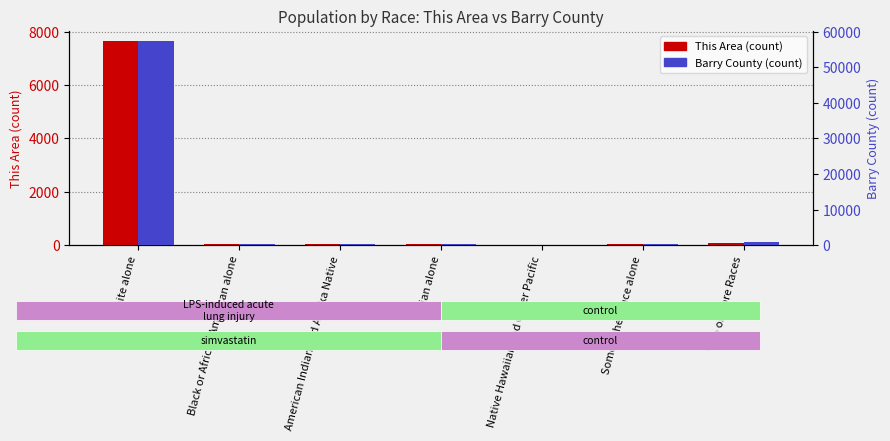

Reading left to right, extract all data points from this chart.

This Area: White alone=7646	Black or African American alone=26	American Indian and Alaska Native=35	Asian alone=33	Native Hawaiian and Other Pacific=2	Some Other Race alone=41	Two or More Races=94
Barry County: White alone=57350	Black or African American alone=219	American Indian and Alaska Native=272	Asian alone=219	Native Hawaiian and Other Pacific=6	Some Other Race alone=332	Two or More Races=775